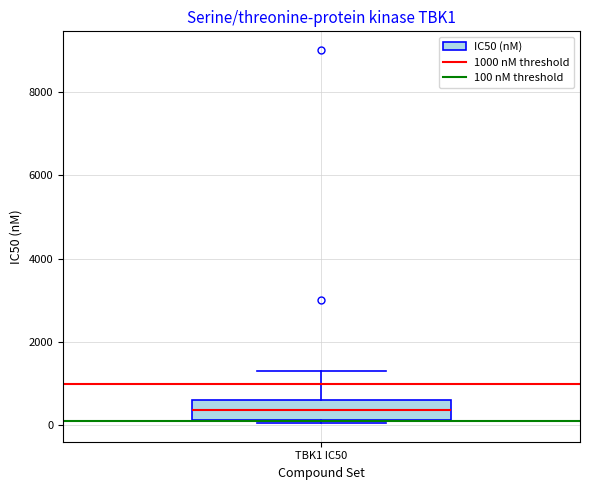

Transcribe this box plot: give where the median line is, the range the box spans, and where the two whiskers end, as read against the y-axis. The values are not printed on the chart, so give them approximately, as read against the axis.

median 400, box 200 to 600, whiskers 0 to 1400